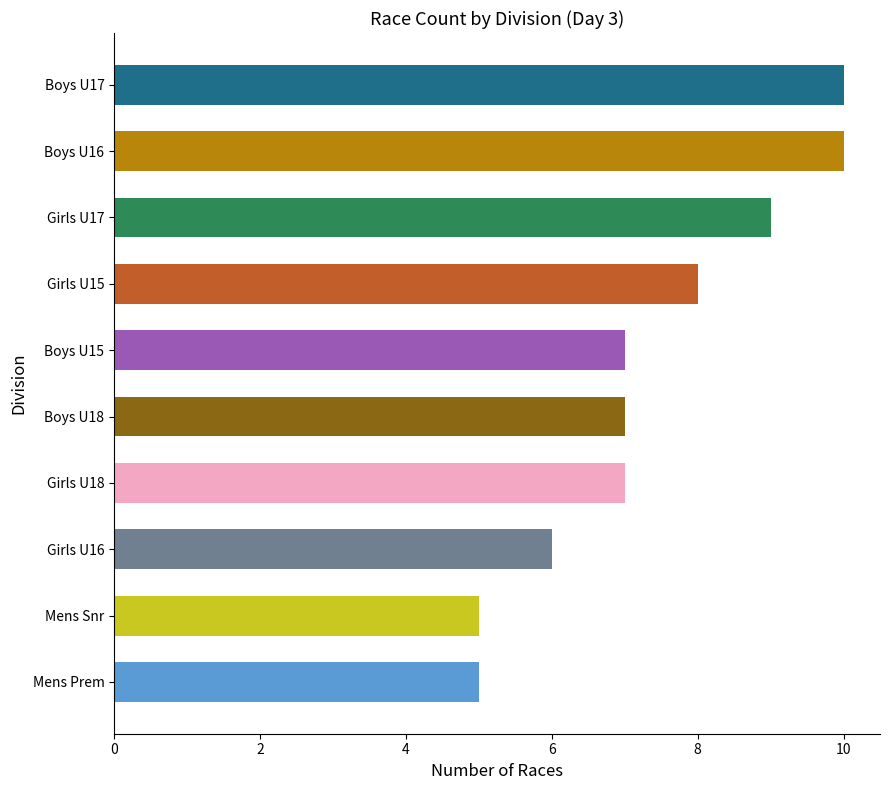

What is the difference between the maximum and second lowest values?

5